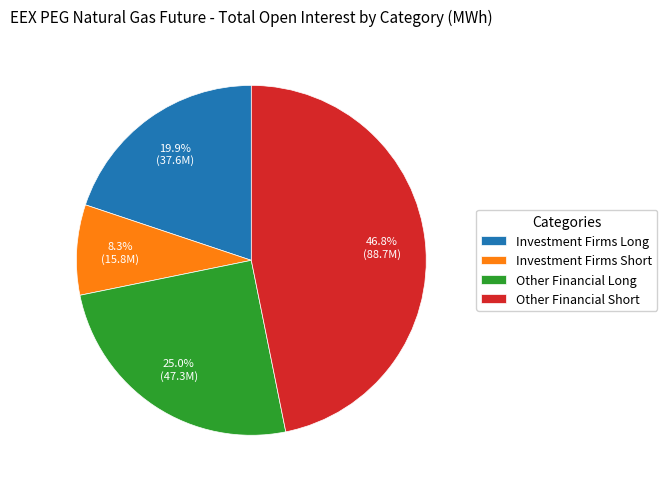

The Investment Firms Long slice represents 6% of the pie. True or false?

False